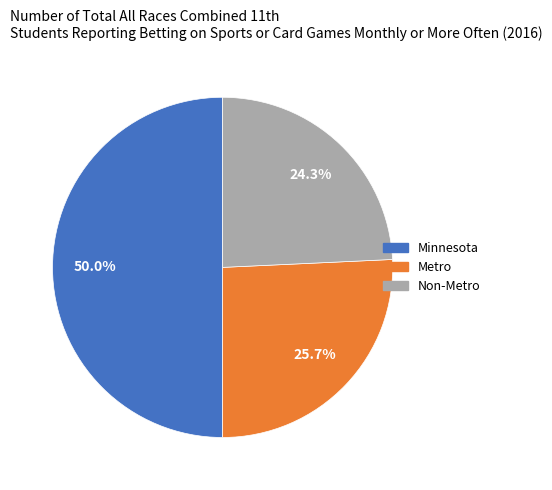

How many slices are in this pie chart?

3